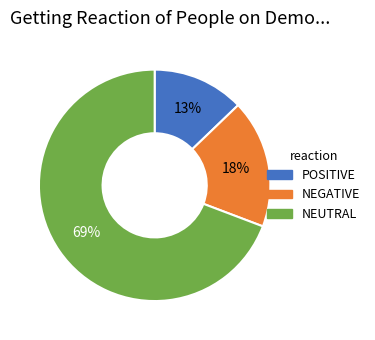

What is the ratio of the value at NEGATIVE to the value at POSITIVE?

1.4